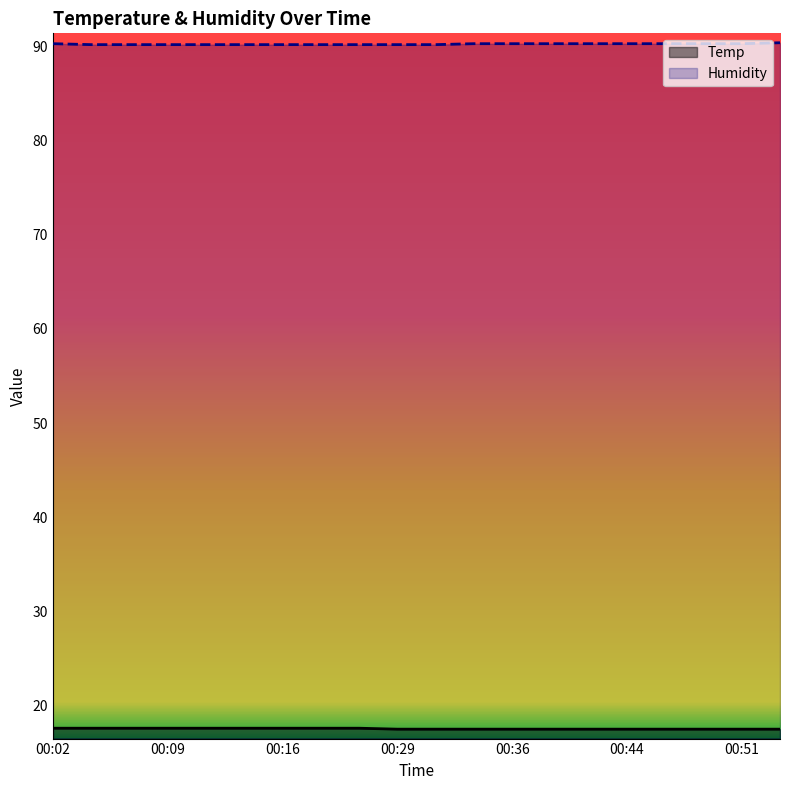

What is the spread (max minus min) of values at 00:29?

72.7